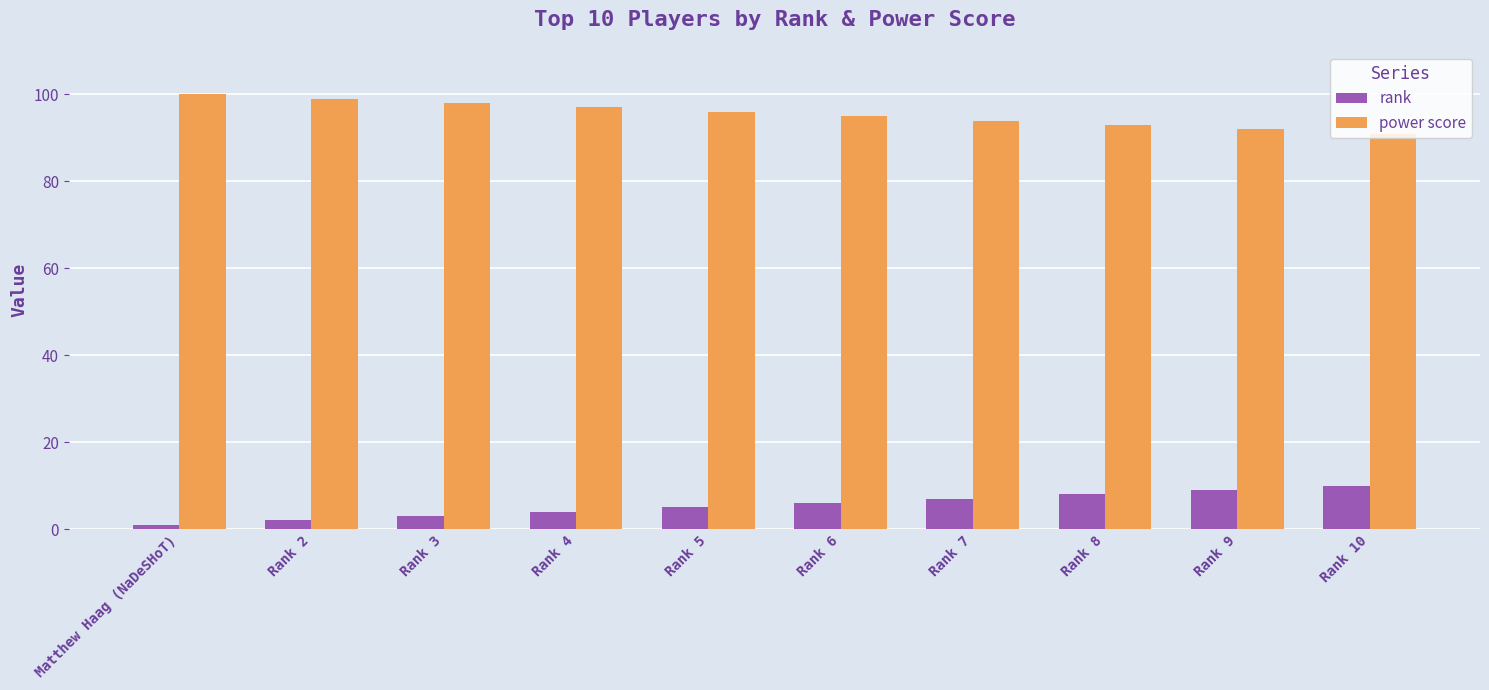

How many data points does each series have?

10